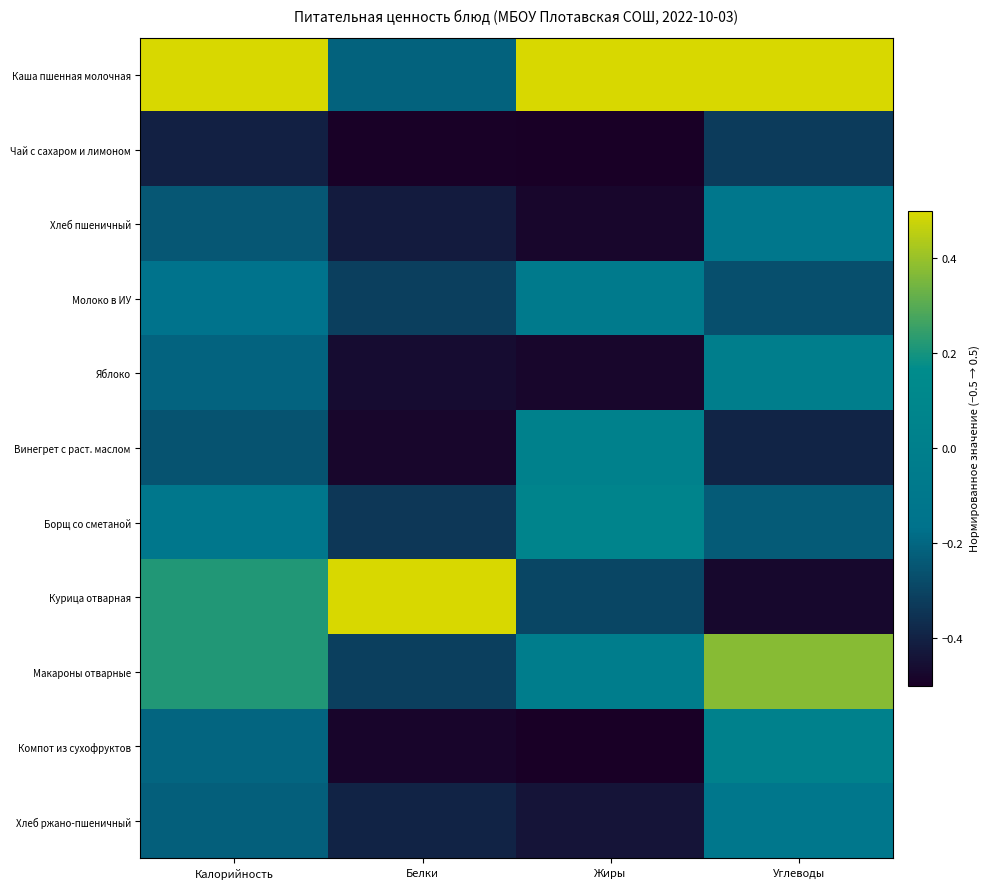

List the series in order of their peak value, highest first.

Каша пшенная молочная, Курица отварная, Макароны отварные, Борщ со сметаной, Компот из сухофруктов, Винегрет с раст. маслом, Яблоко, Молоко в ИУ, Хлеб ржано-пшеничный, Хлеб пшеничный, Чай с сахаром и лимоном